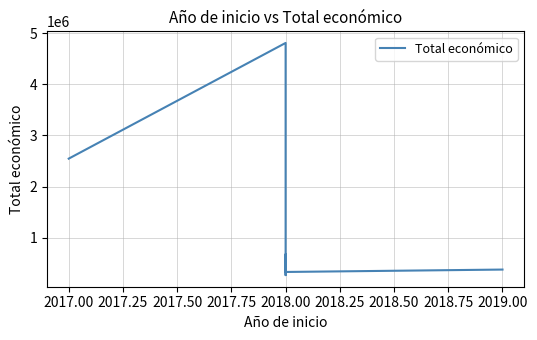

What is the difference between the maximum and minimum values?

4534371